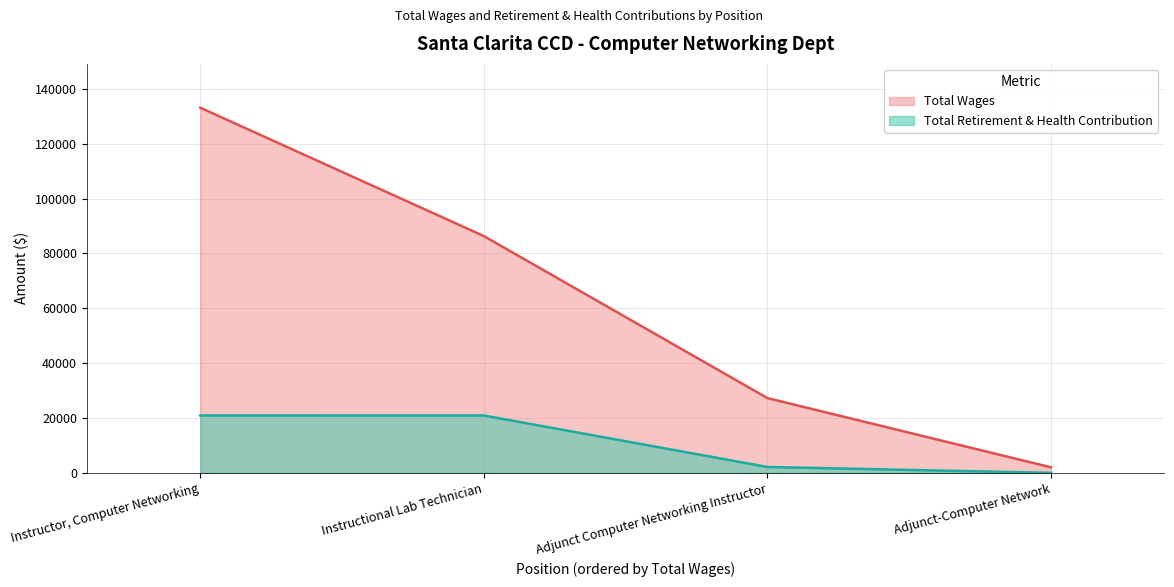

What is the difference between the second highest and minimum values in the Total Retirement & Health Contribution series?

20906